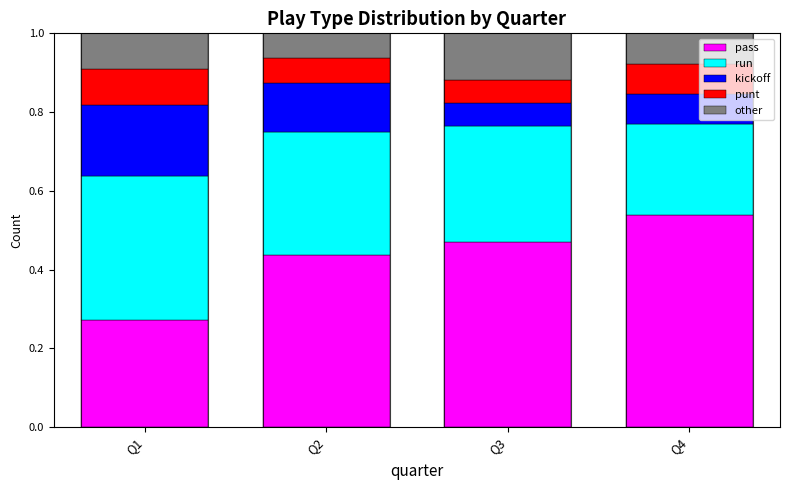

What is the sum of the pass values at Q2 and Q4?

1.0